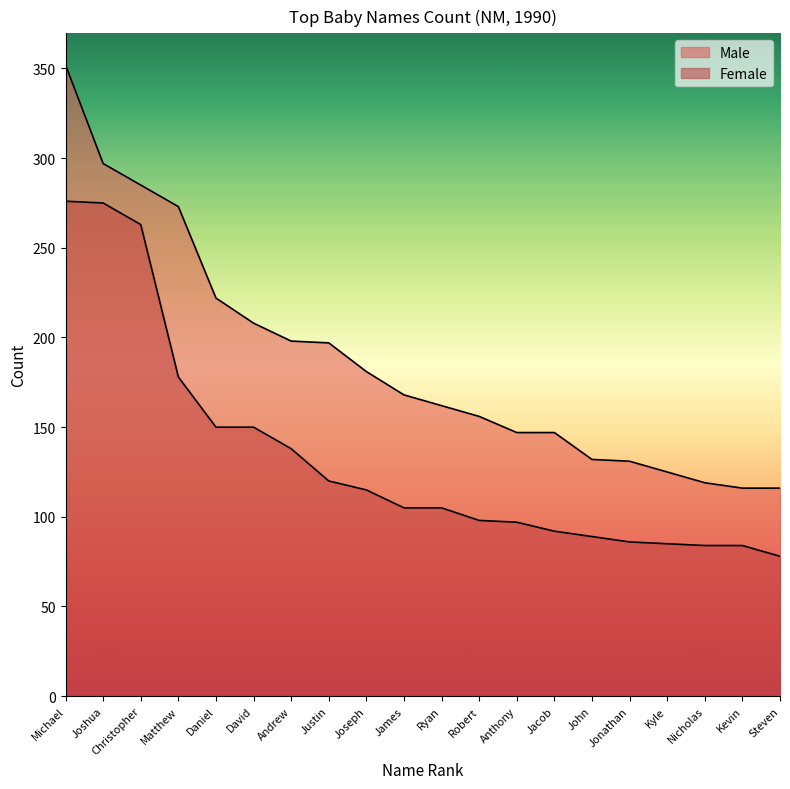

What is the greatest value displayed?

352